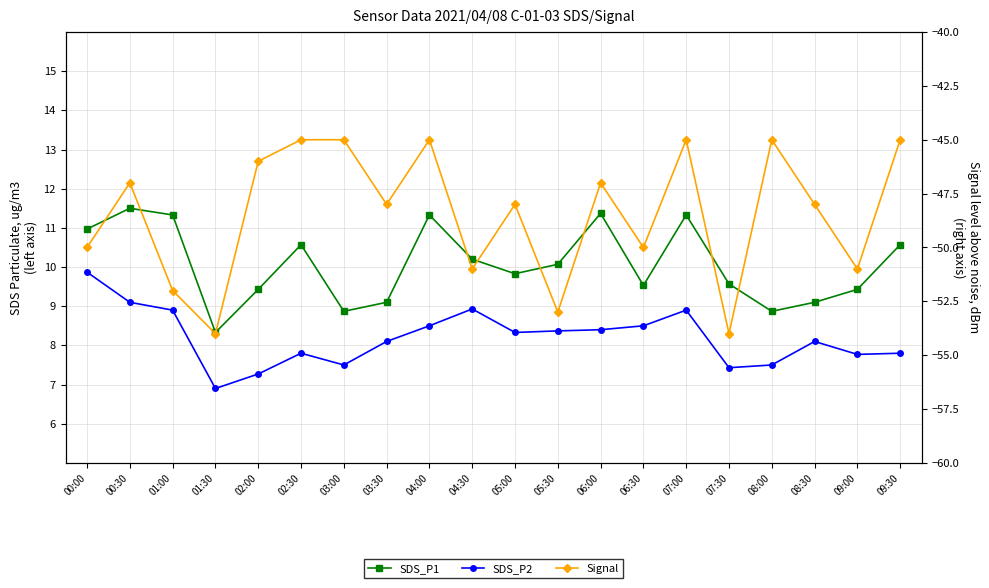

At which label is SDS_P2 closest to 8?

03:30